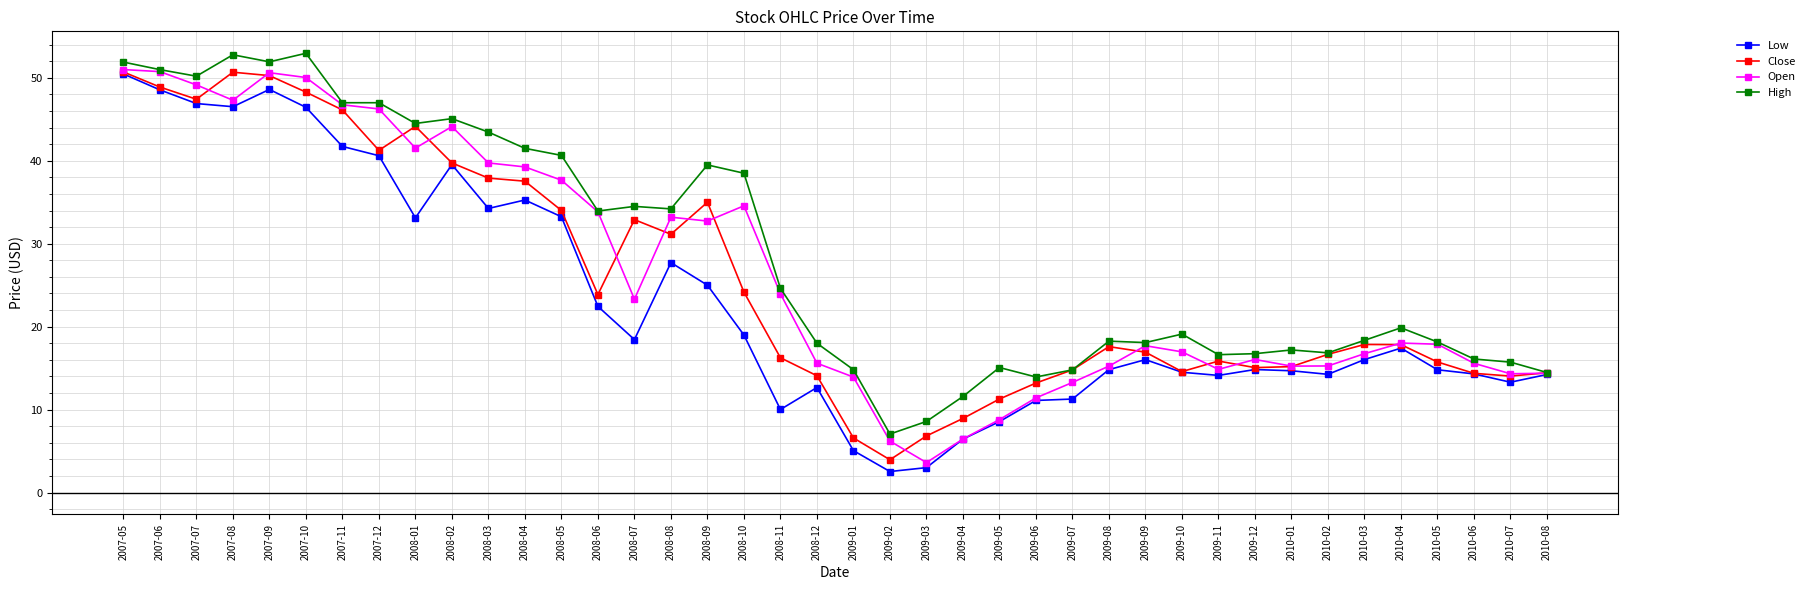

At which category does High reach its first local valley?

2007-07